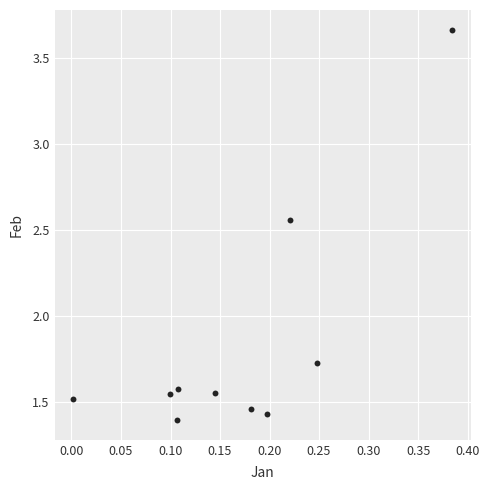

What is the range of X values (max minus min)?

0.4